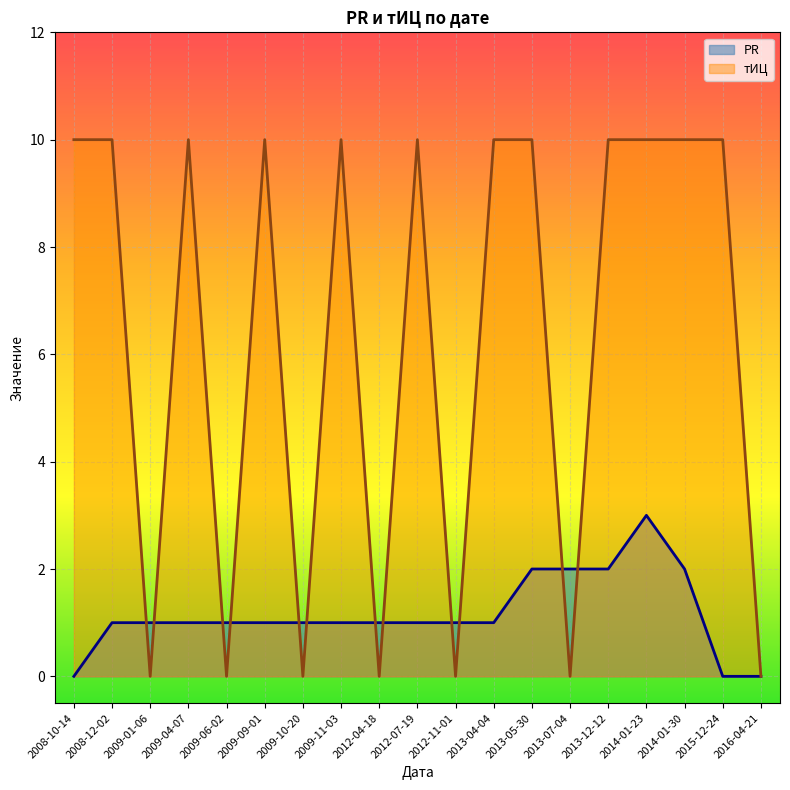

Between 2014-01-30 and 2015-12-24, which series saw the biggest shift?

PR